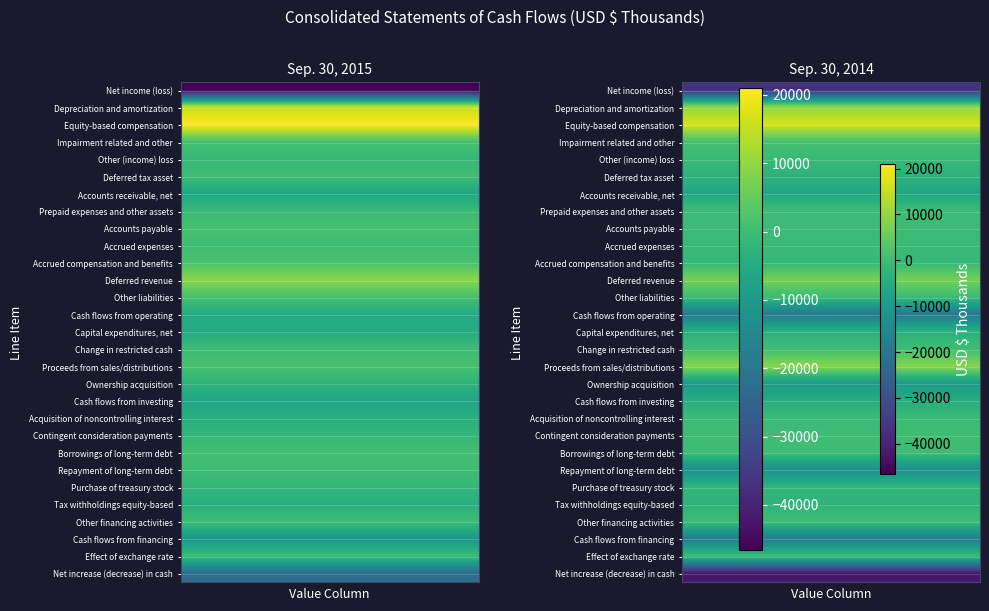

Which series has the largest range (max minus min)?

Net increase (decrease) in cash